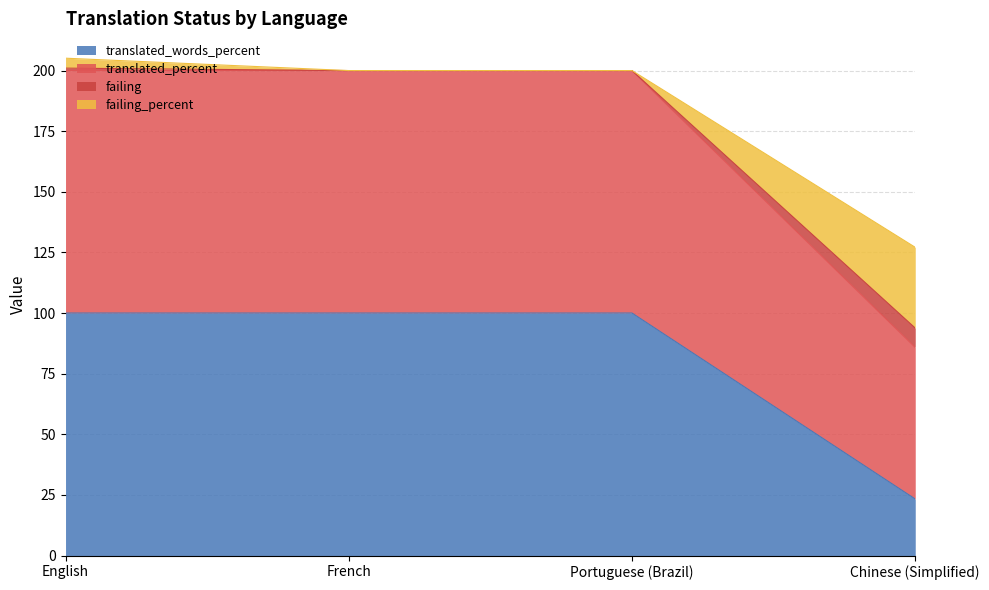

True or false: failing and translated_percent cross at least once.

False